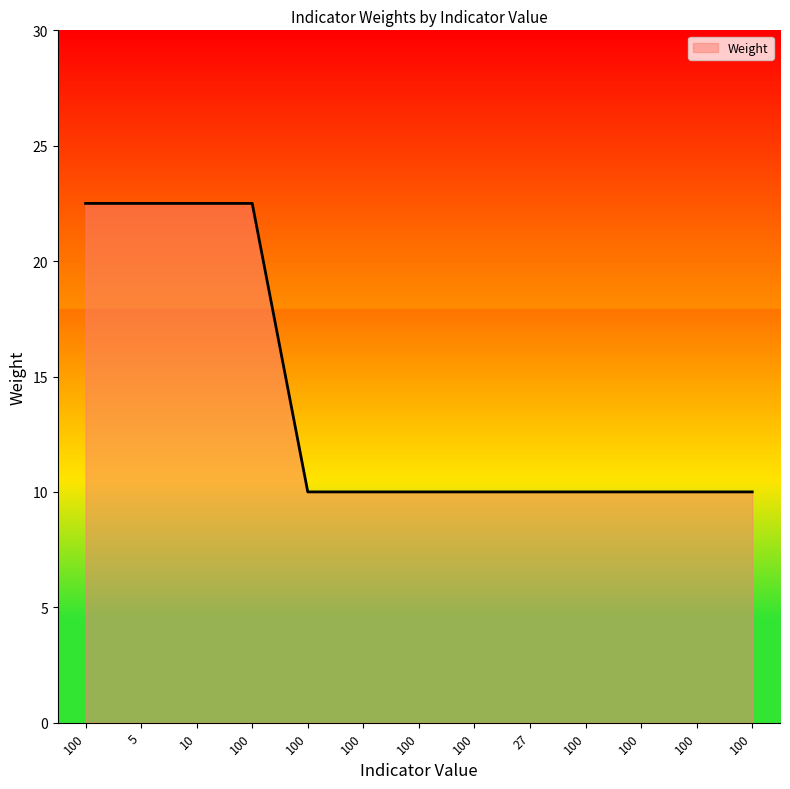

How many series are shown in this chart?

1